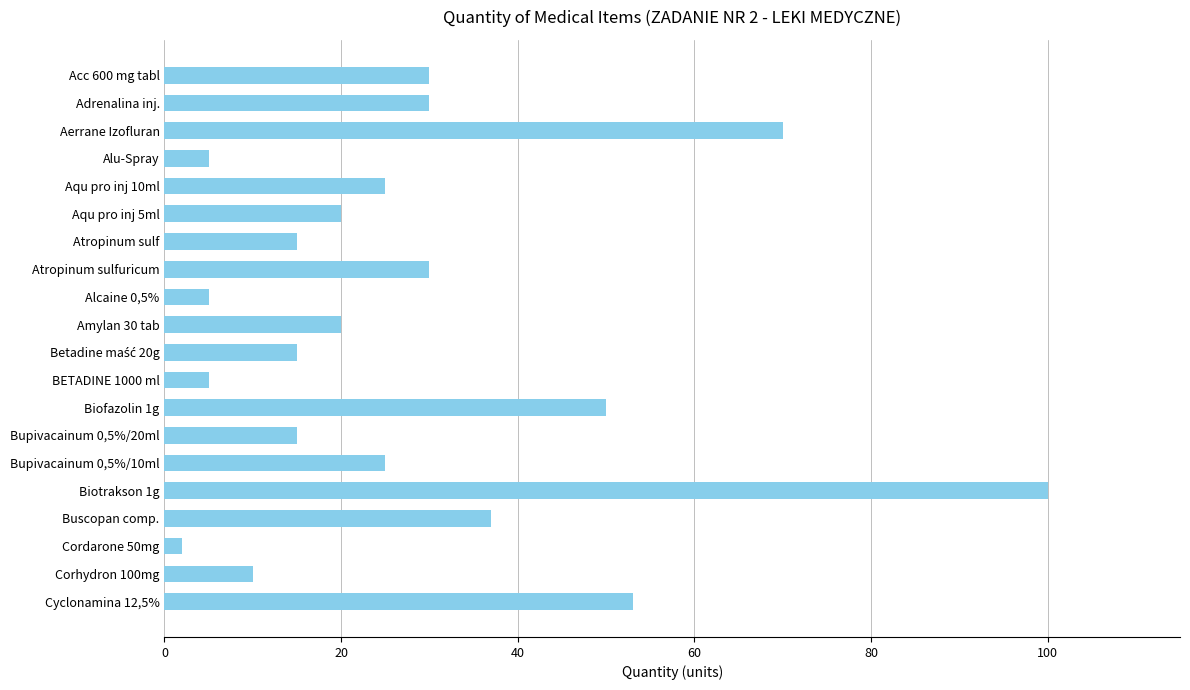

The value at Atropinum sulf is 15. True or false?

True